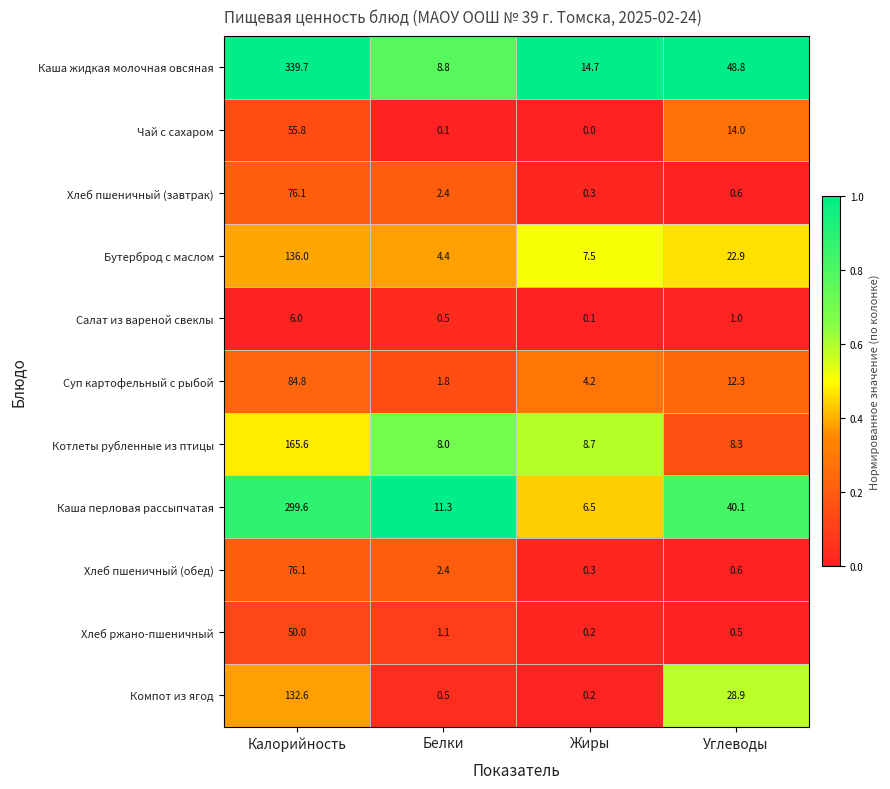

Is it true that Чай с сахаром equals 14.0 at Углеводы?

True